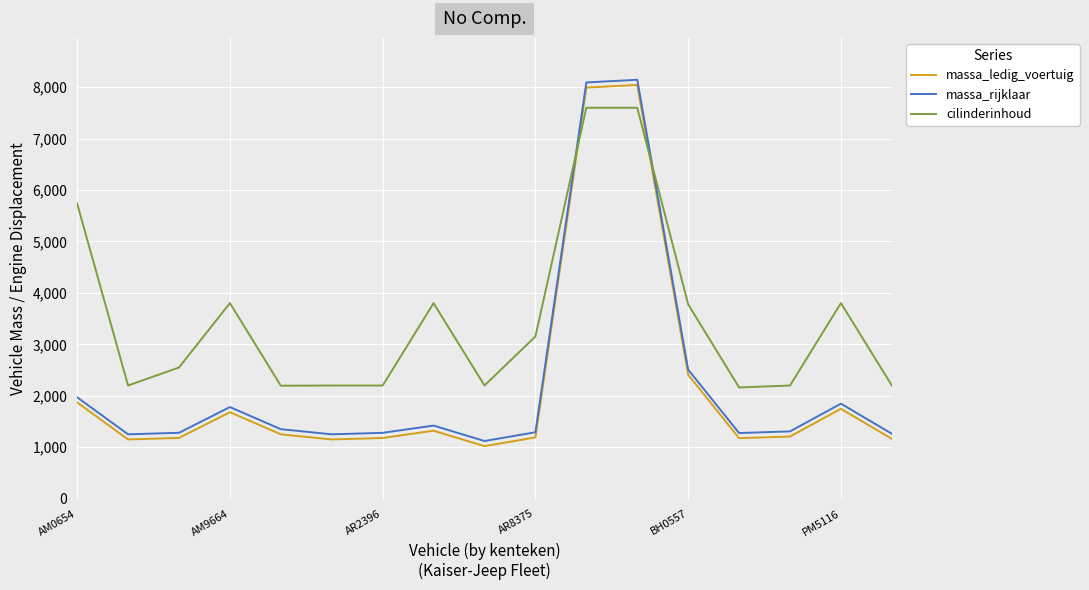

Which series has the largest total across all categories?

cilinderinhoud